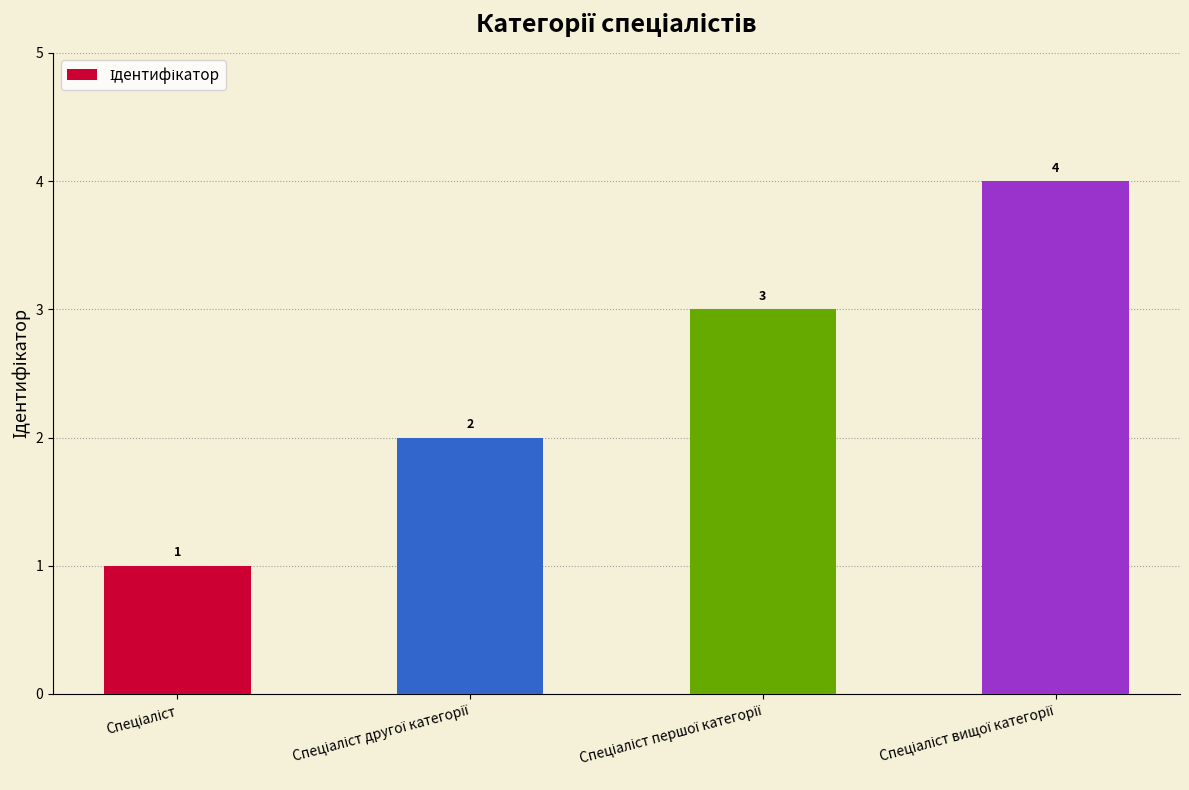

What is the greatest value displayed?

4